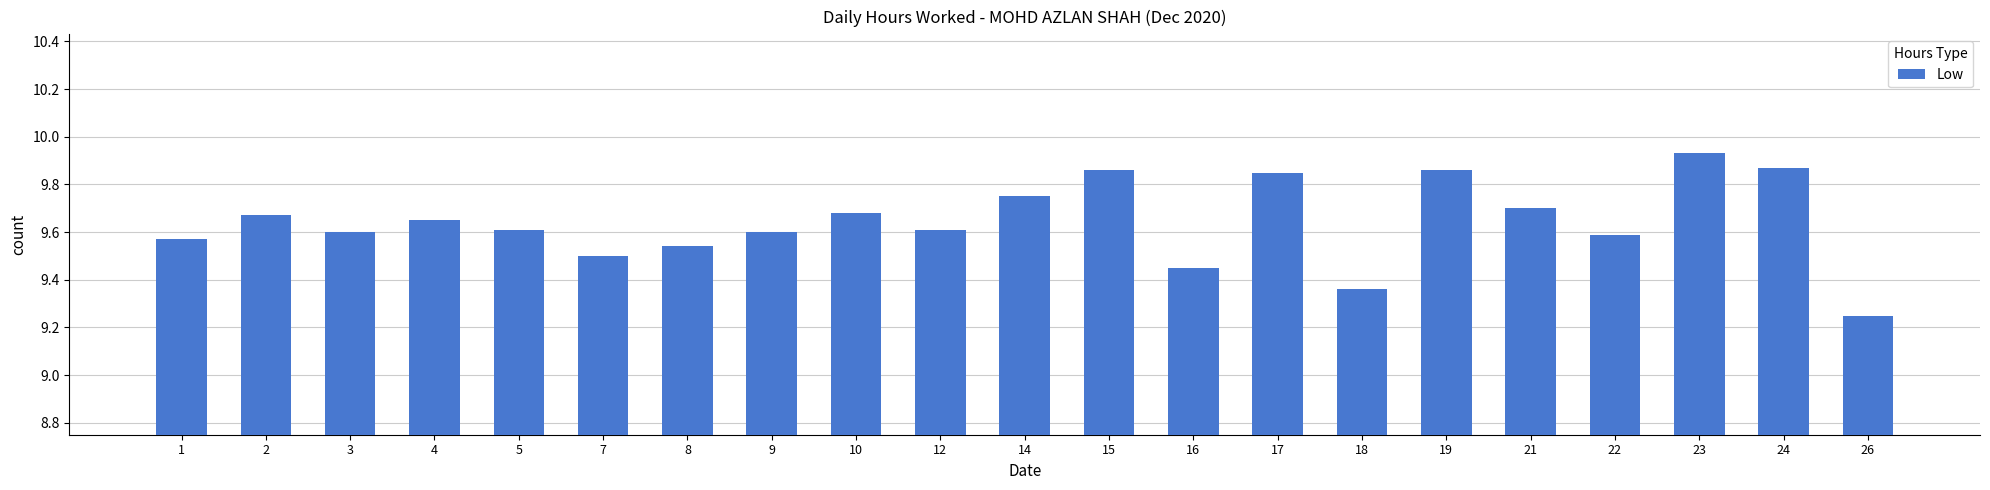

Which label corresponds to the largest value in the chart?

23